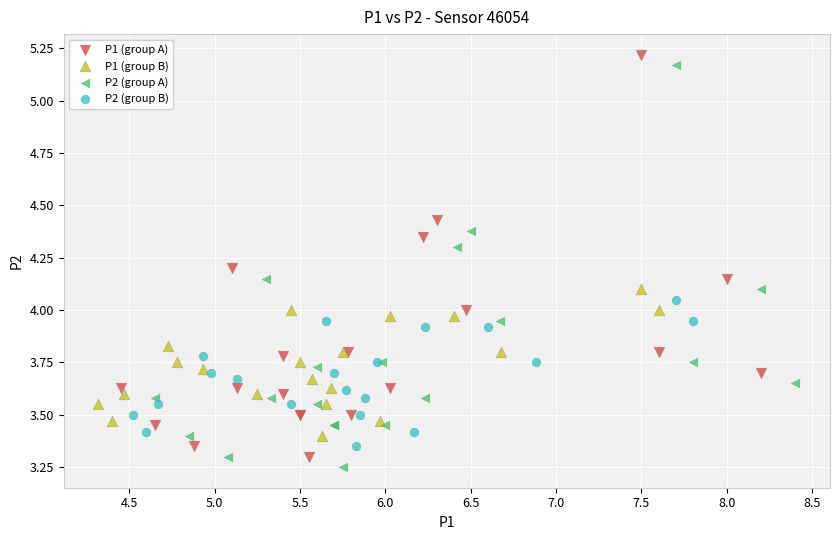

What are all the series names shown in the legend?

P1 (group A), P1 (group B), P2 (group A), P2 (group B)